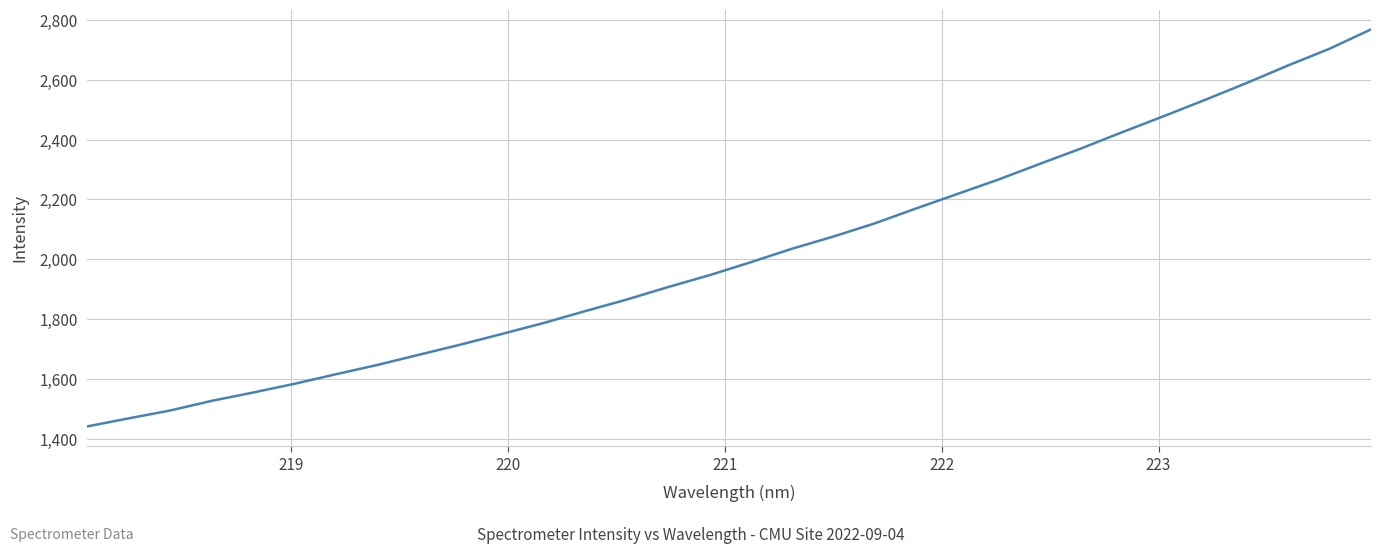

What is the sum of all values?

64530.3